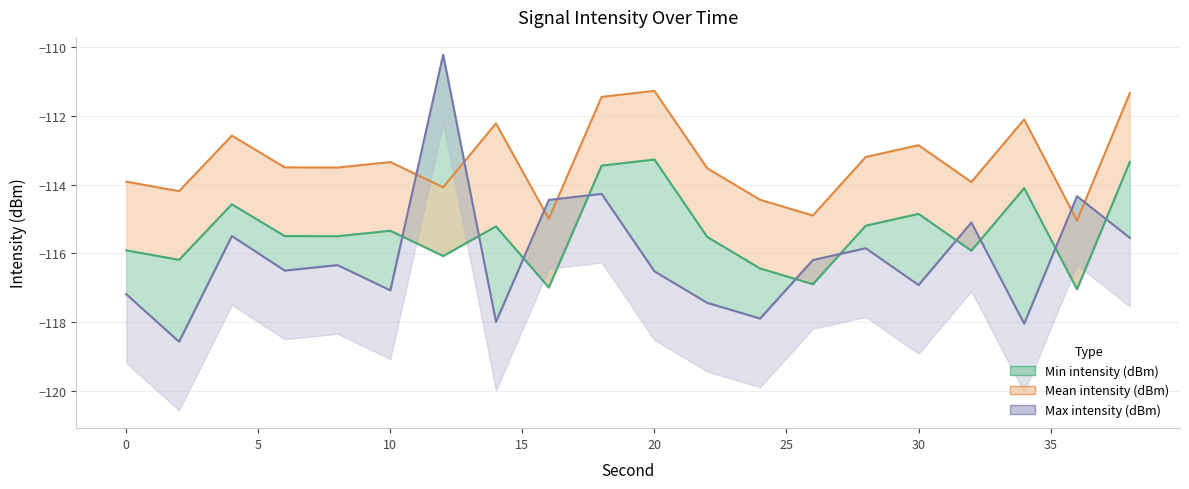

Is it true that Mean intensity (dBm) equals -69.1 at 4?

False